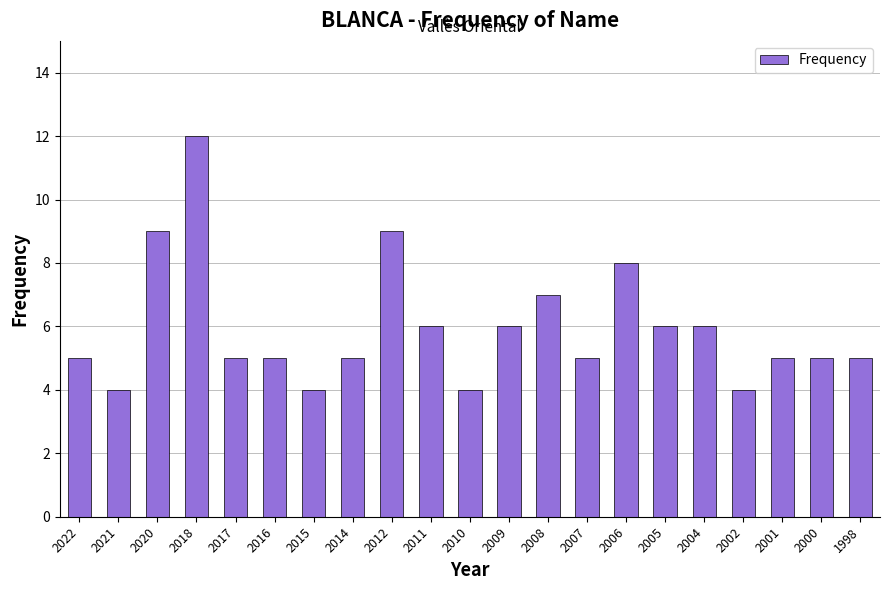

What is the maximum value shown in the chart?

12